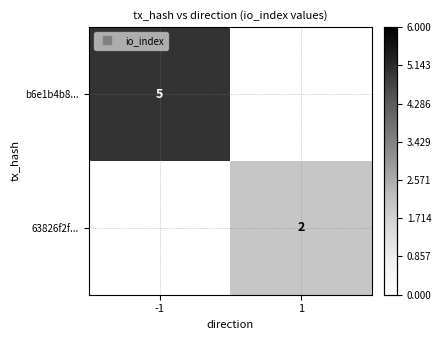

At how many categories does at least one series exceed 0?

2